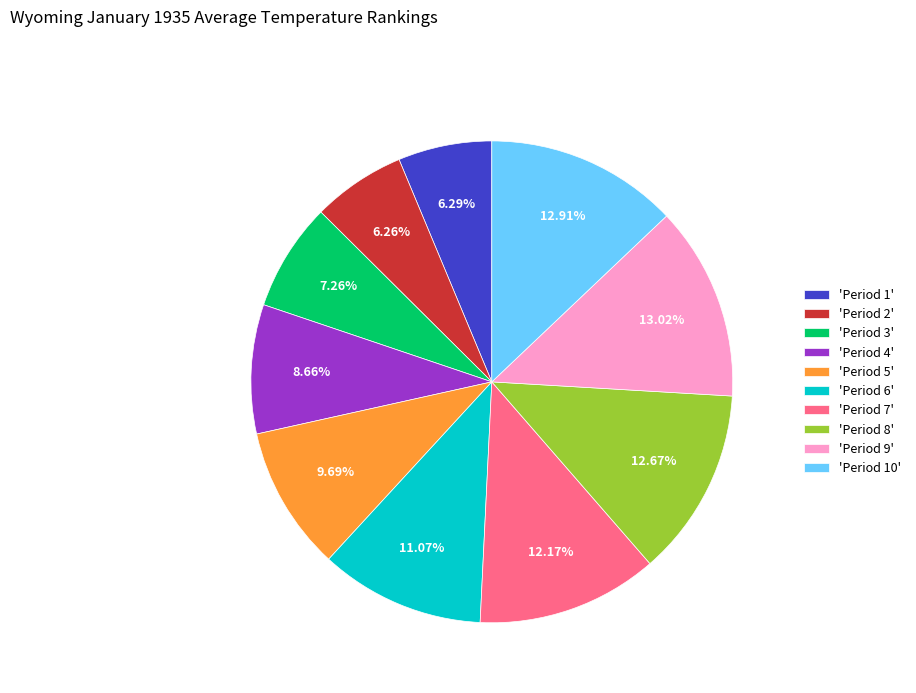

Is the sum of 'Period 4' and 'Period 6' greater than half?

No